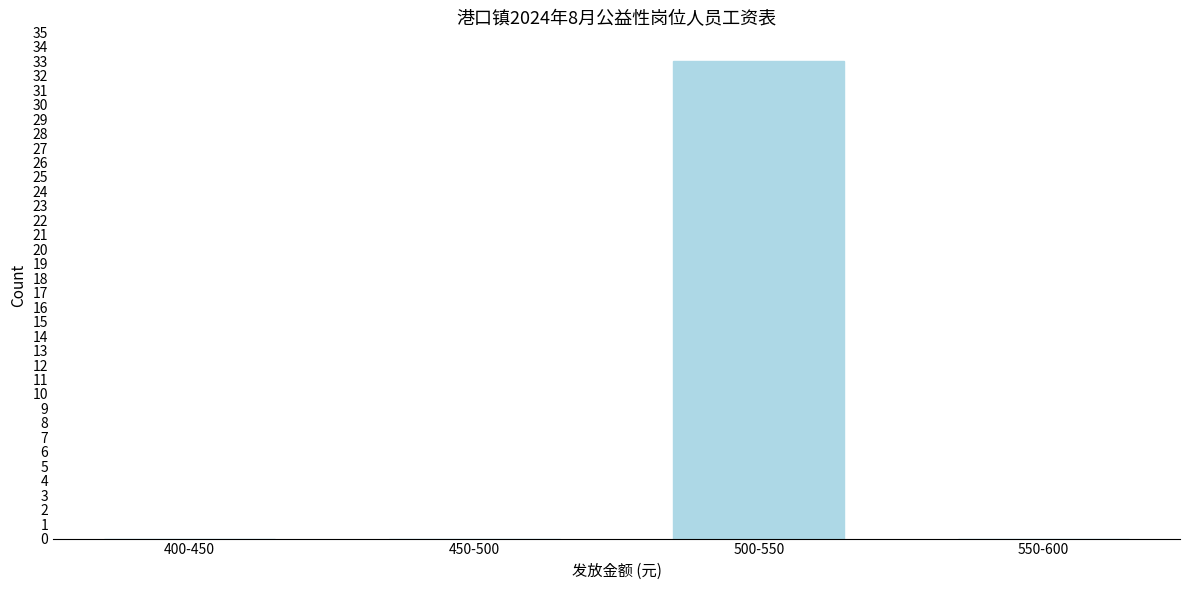

Reading right to left, list all the values displayed in this chart.

550-600=0	500-550=33	450-500=0	400-450=0